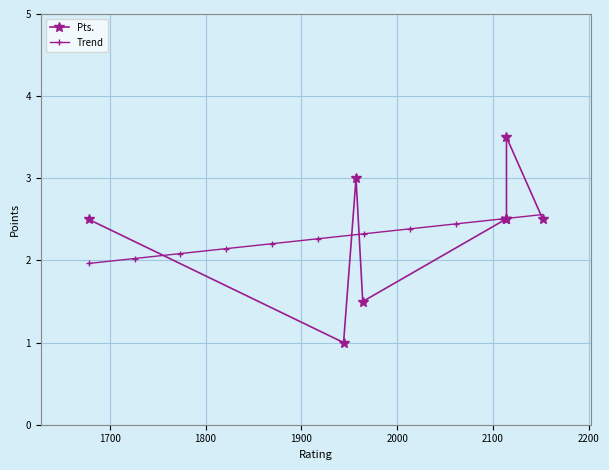

What is the value of the Trend point at the 56th from the left?

2.3